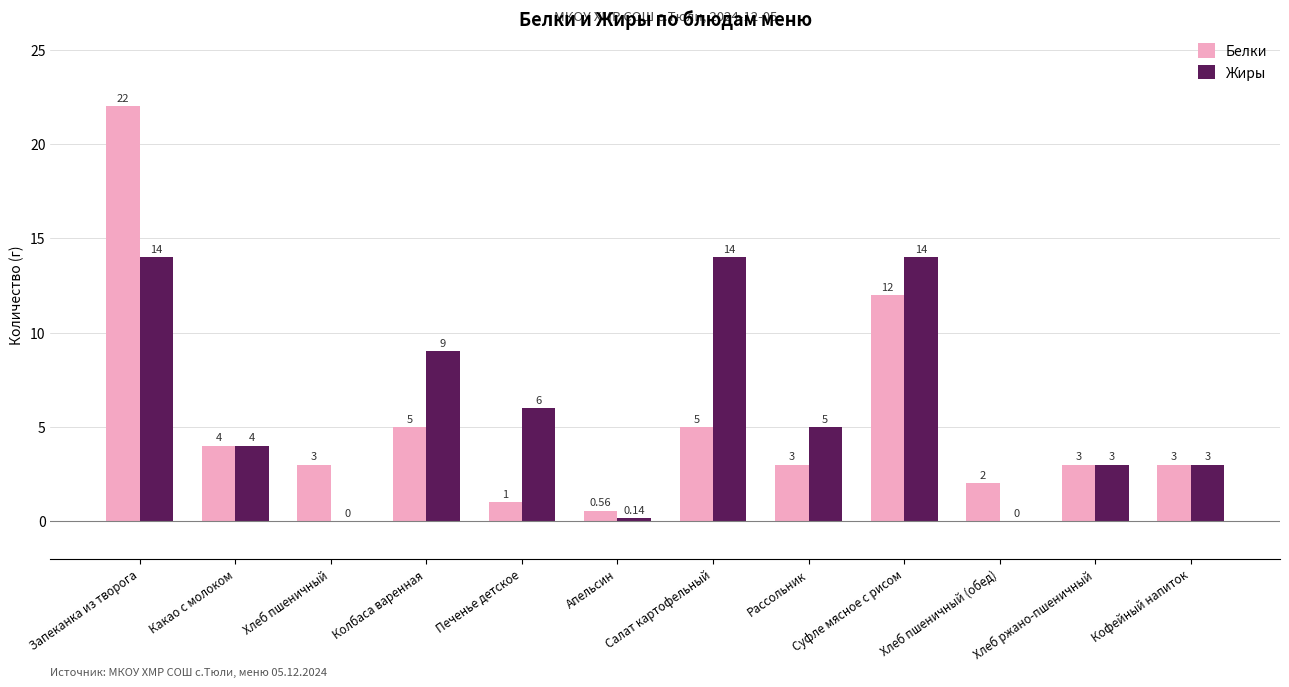

How many series are shown in this chart?

2